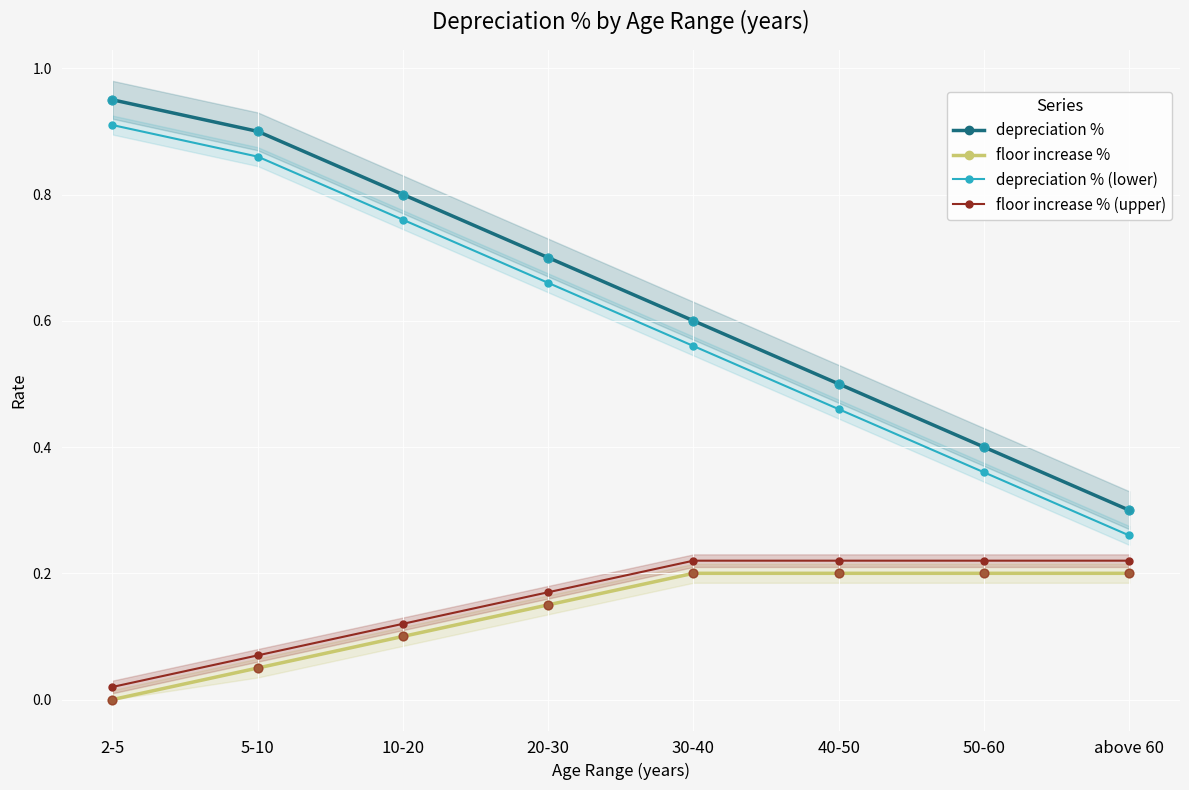

Which series has the largest total across all categories?

depreciation %